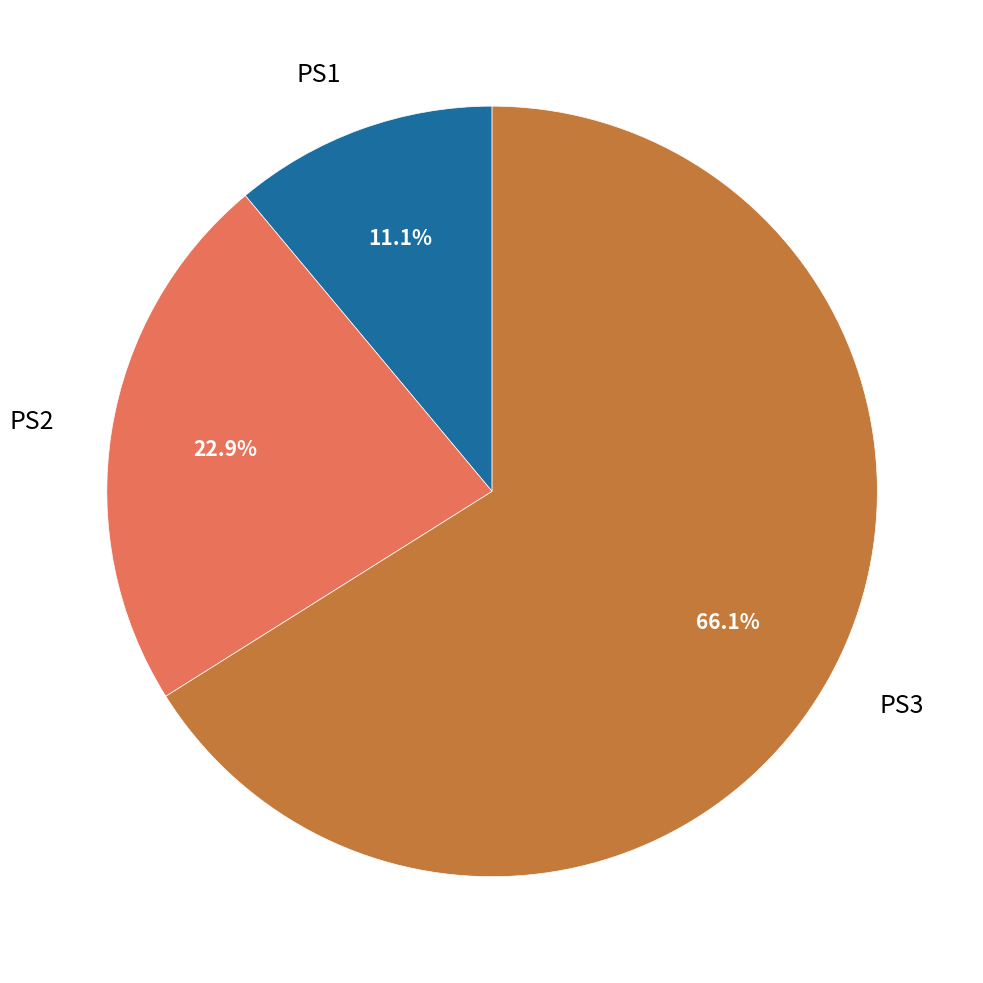

To the nearest percent, what portion does PS1 represent?

11%